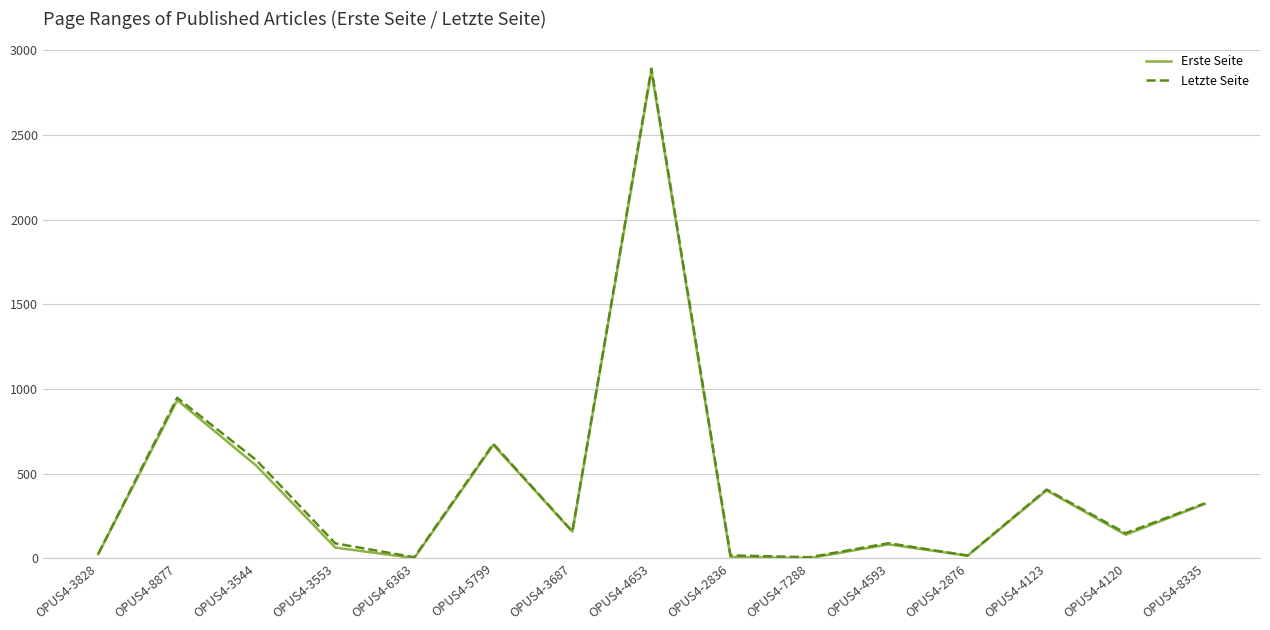

Is it true that Letzte Seite equals 17 at OPUS4-2836?

True